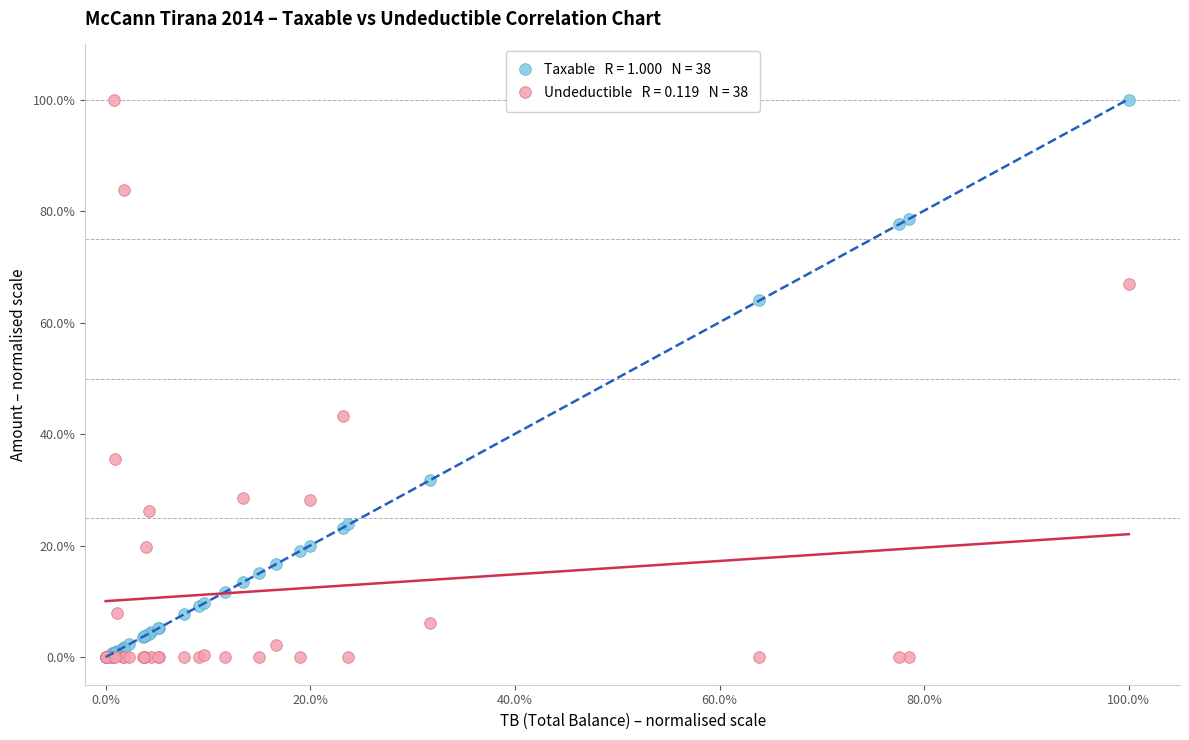

Across all series, what Y value is closest to 50?

43.3